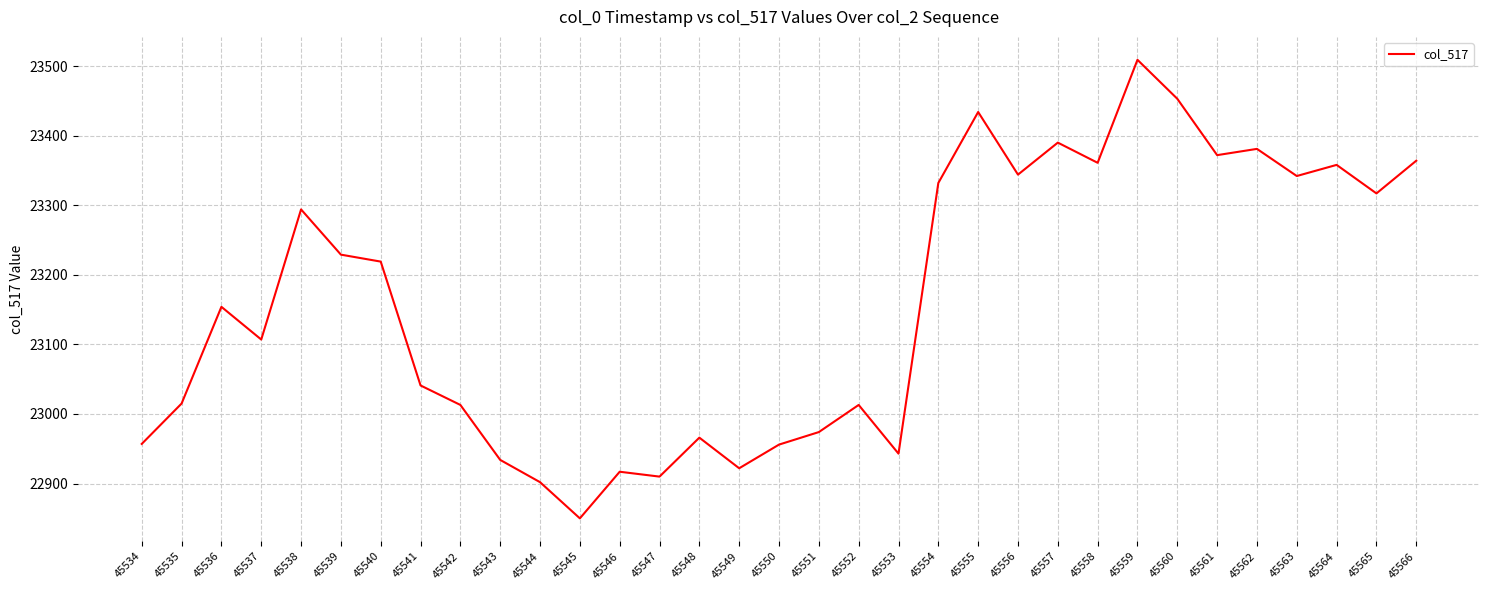

What is the sum of all values?

764273